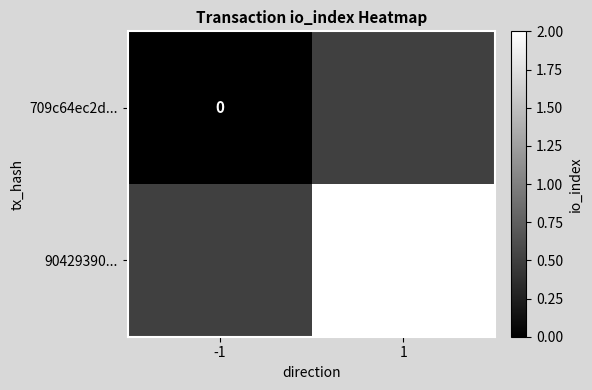

The 90429390... series shows 1 at 1. True or false?

False